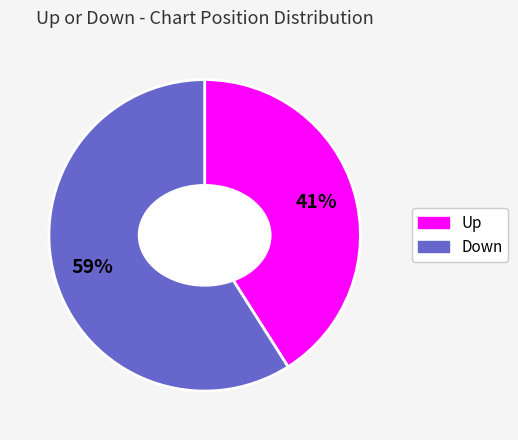

Is there any slice that represents more than half of the pie?

Yes